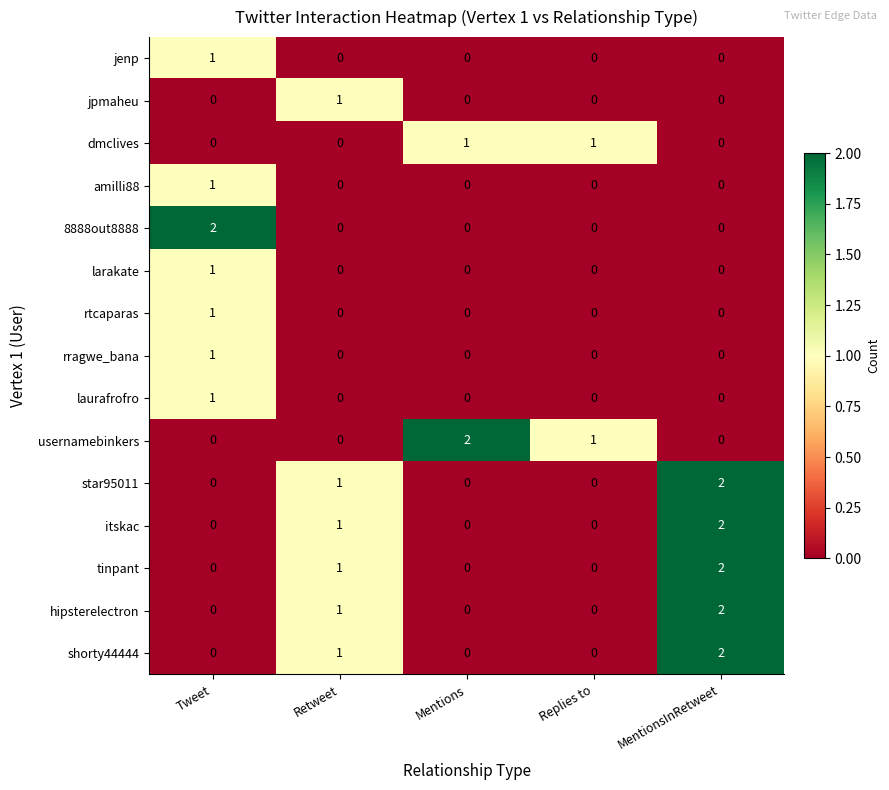

How many tinpant values are between 0 and 1?

4